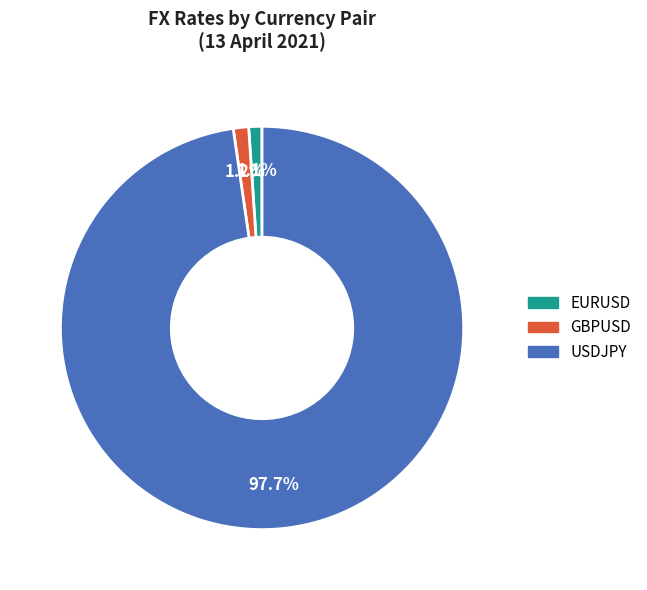

How much of the chart is everything except GBPUSD?

98.8%